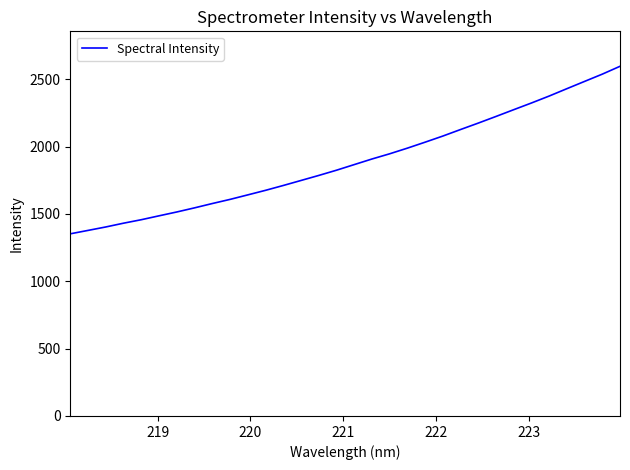

What is the greatest value displayed?

2596.5